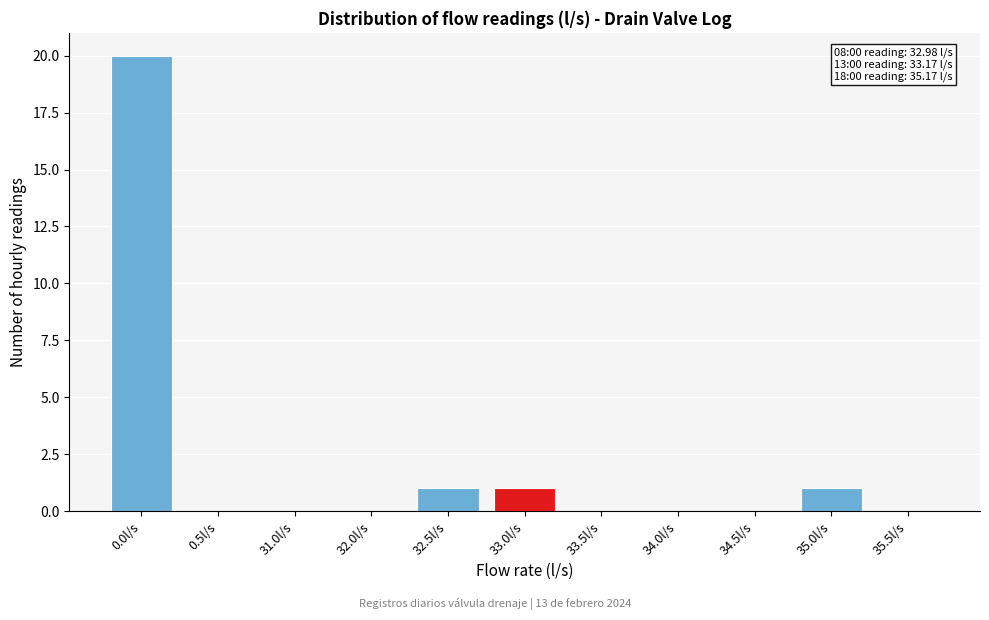

Reading left to right, extract all data points from this chart.

0.0l/s=20	0.5l/s=0	31.0l/s=0	32.0l/s=0	32.5l/s=1	33.0l/s=1	33.5l/s=0	34.0l/s=0	34.5l/s=0	35.0l/s=1	35.5l/s=0